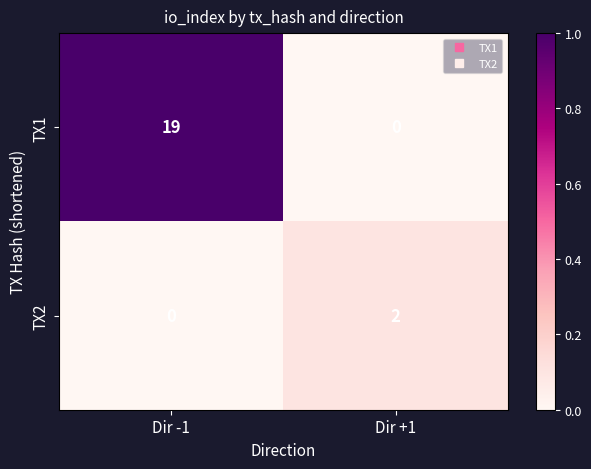

The TX1 series shows -9 at Dir +1. True or false?

False